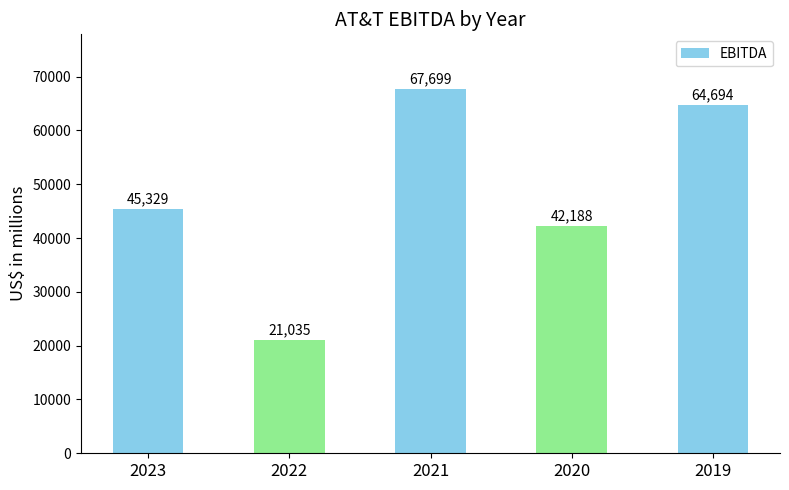

Rank the categories by value from lowest to highest.

2022, 2020, 2023, 2019, 2021